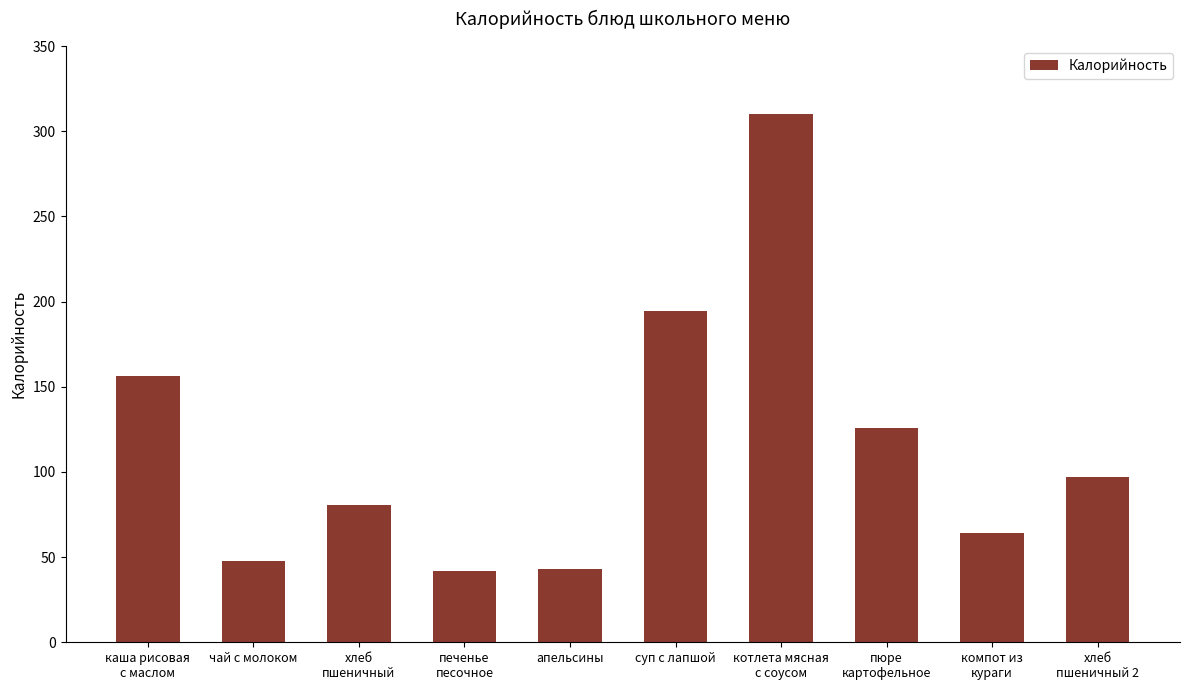

What is the value of the 8th bar from the left?

125.7